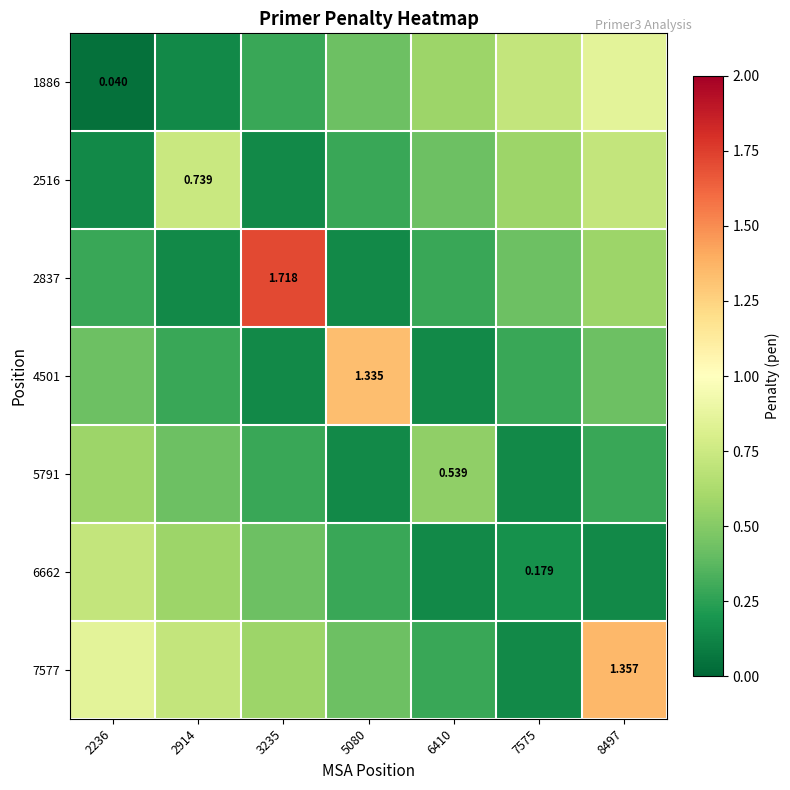

Rank the categories by 2516 value from lowest to highest.

2236, 3235, 5080, 6410, 7575, 8497, 2914